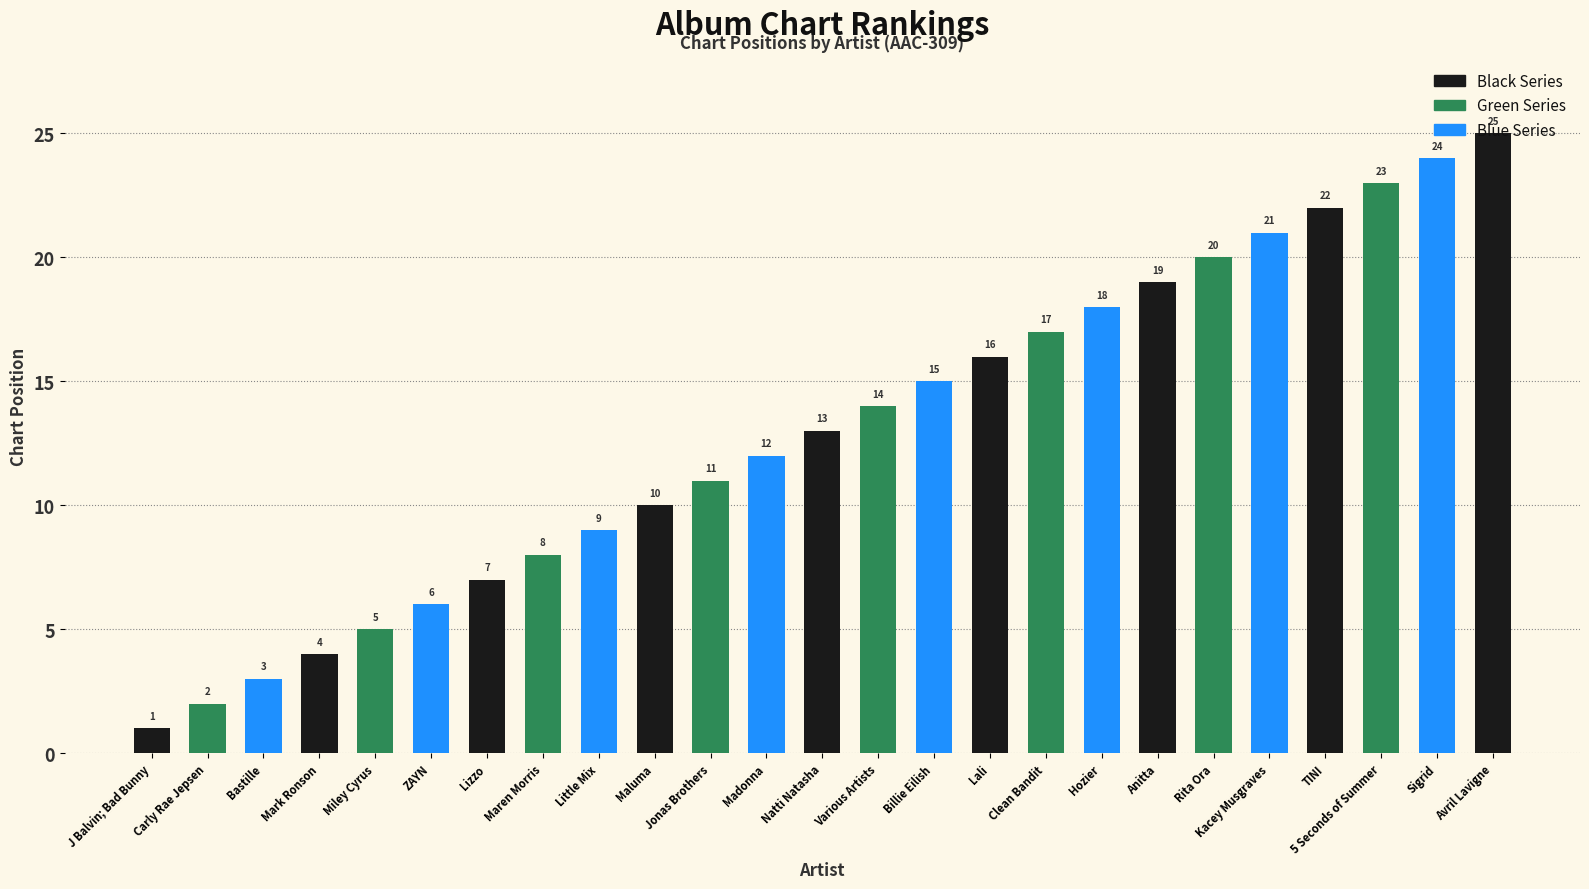

What is the difference between the values at Clean Bandit and Rita Ora?

3